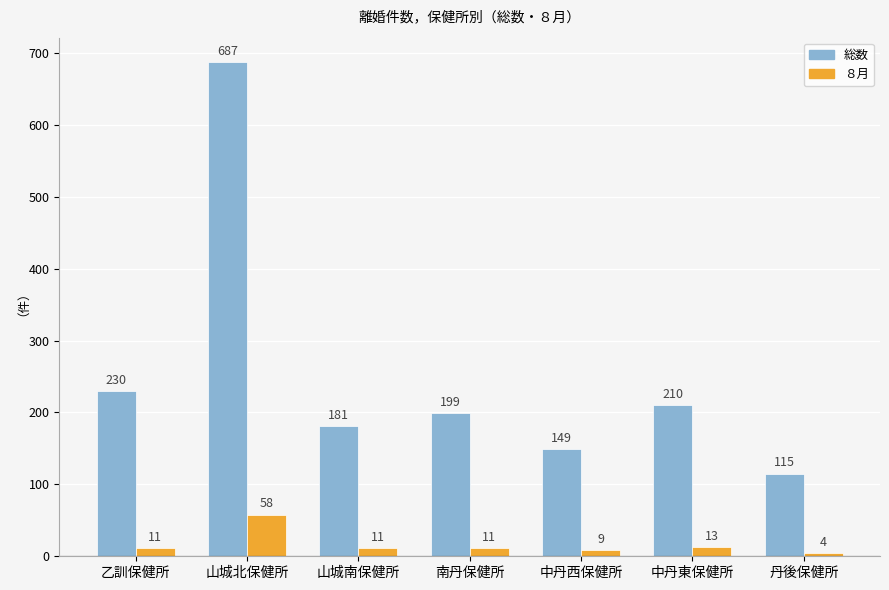

What value does the 総数 series have at 山城南保健所, to the nearest 50?

200